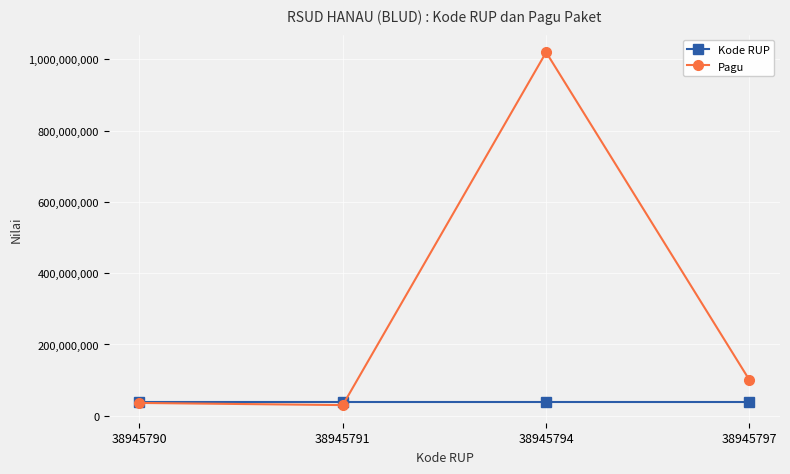

Which category has the highest value in the Pagu series?

38945794